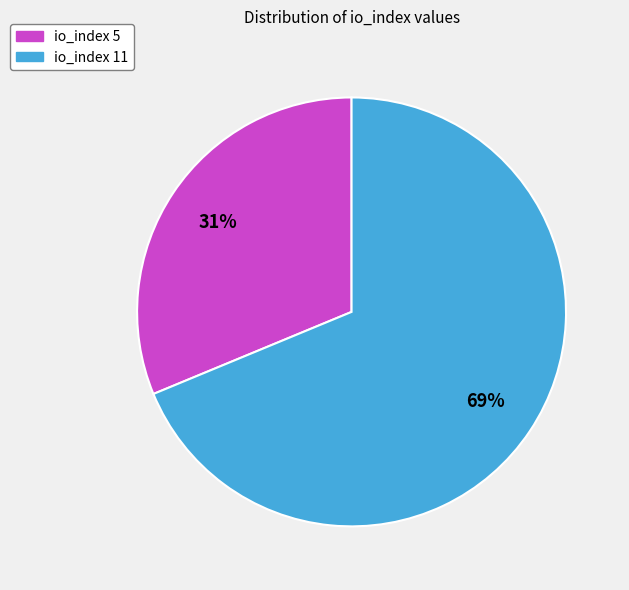

Does any single category account for the majority?

Yes